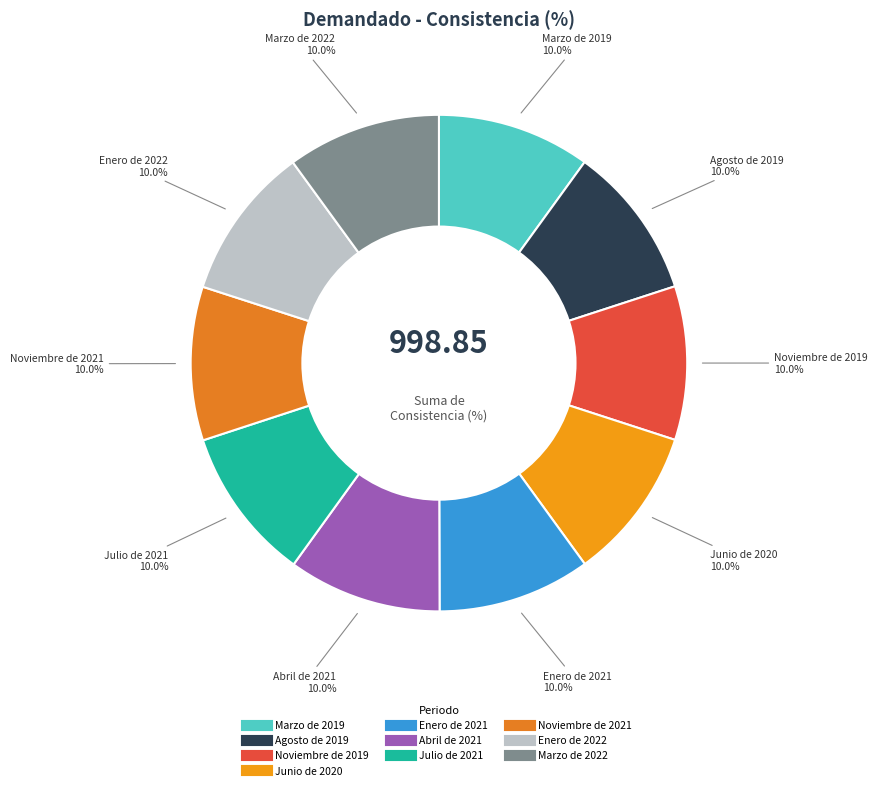

Is there any slice that represents more than half of the pie?

No